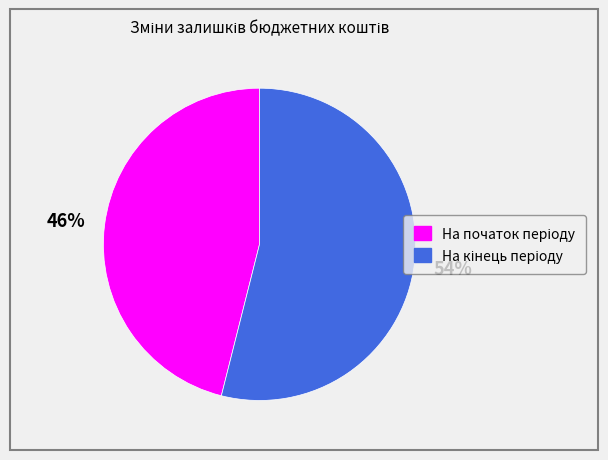

To the nearest percent, what is the difference between the largest and smallest slice percentages?

8%